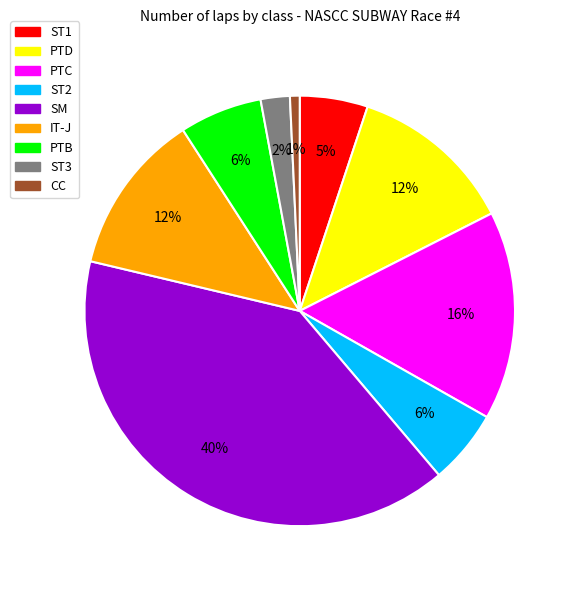

Is there a majority slice in this chart?

No